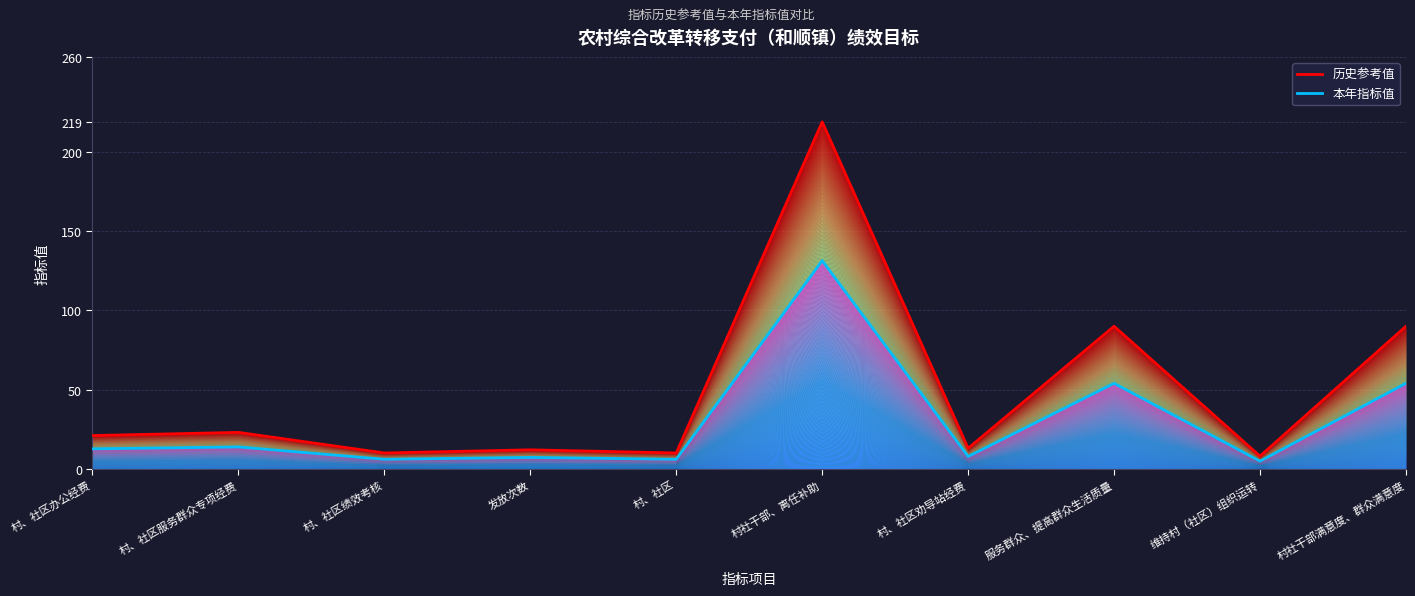

What is the difference between the 历史参考值 values at 维持村（社区）组织运转 and 村社干部满意度、群众满意度?

82.0